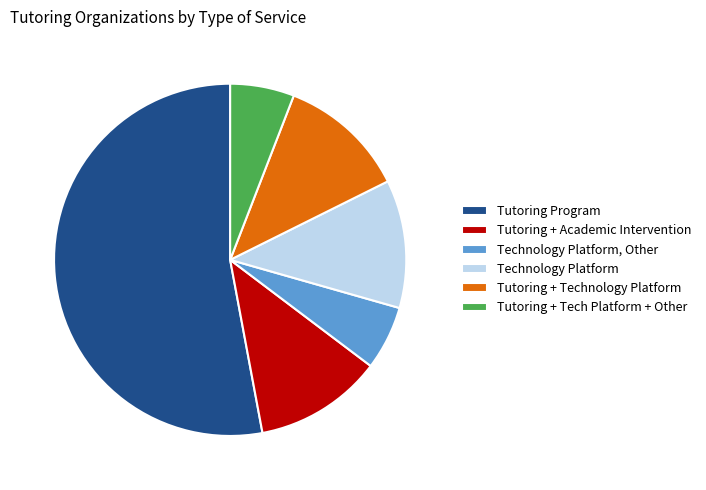

Is the sum of Tutoring Program and Tutoring + Tech Platform + Other greater than half?

Yes